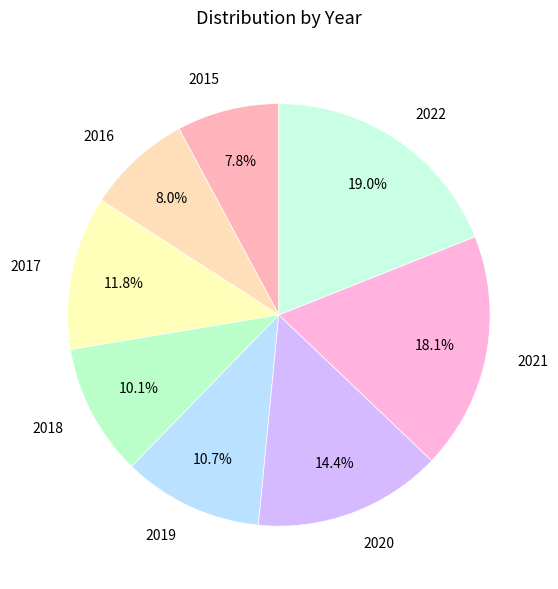

Between 2019 and 2017, which is larger?

2017